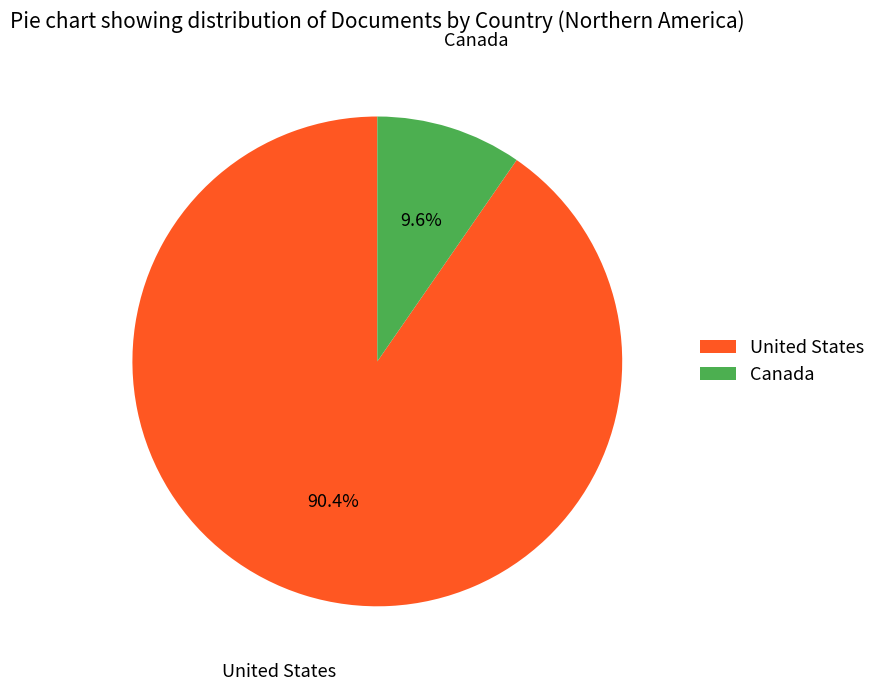

Which has a higher value, United States or Canada?

United States